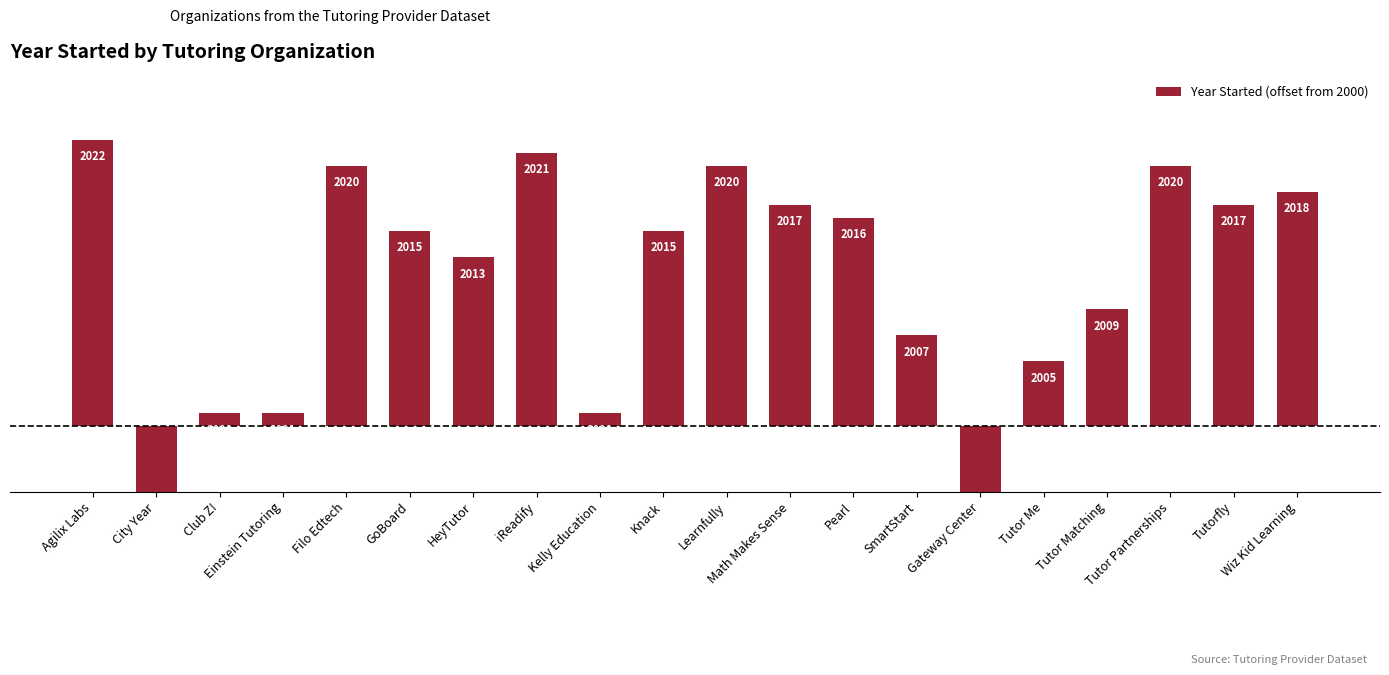

Which category has the highest value across all series?

Agilix Labs